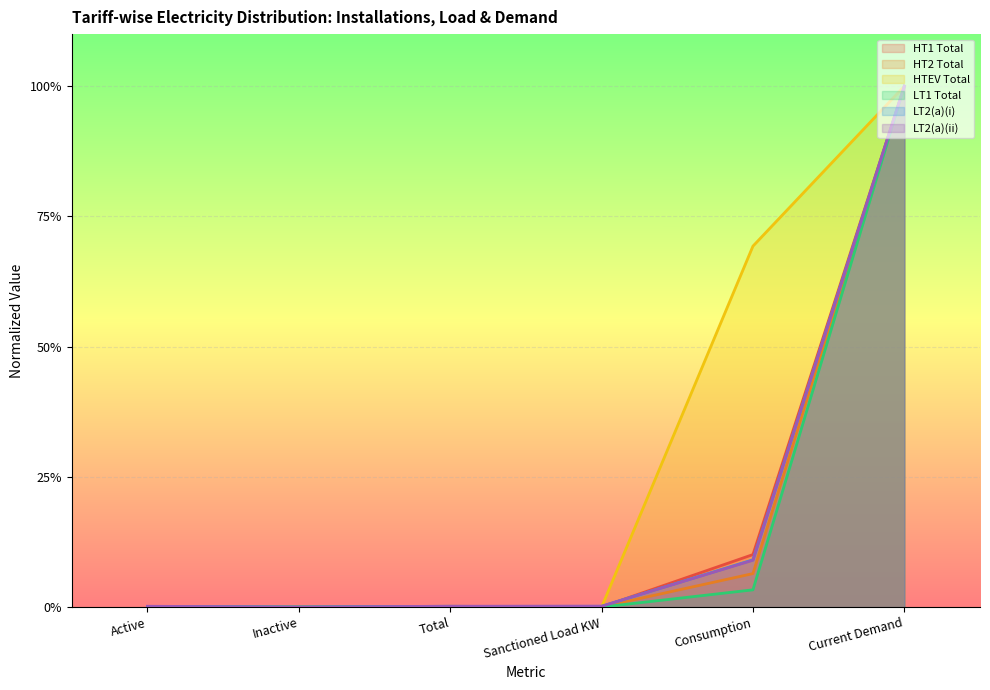

What is the difference between the maximum and second lowest values in the HT2 Total series?

1.0